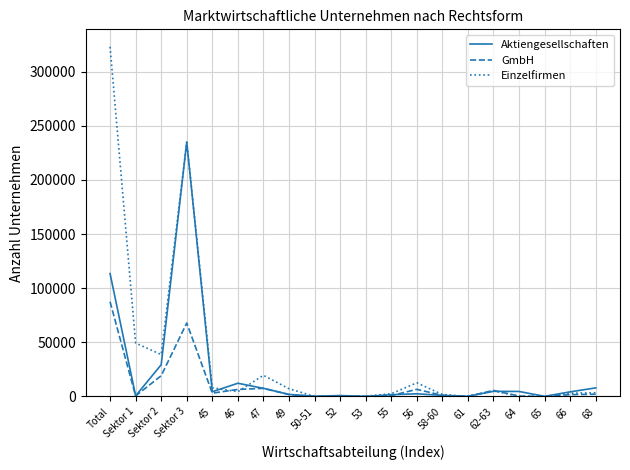

How many lines are shown in the chart?

3